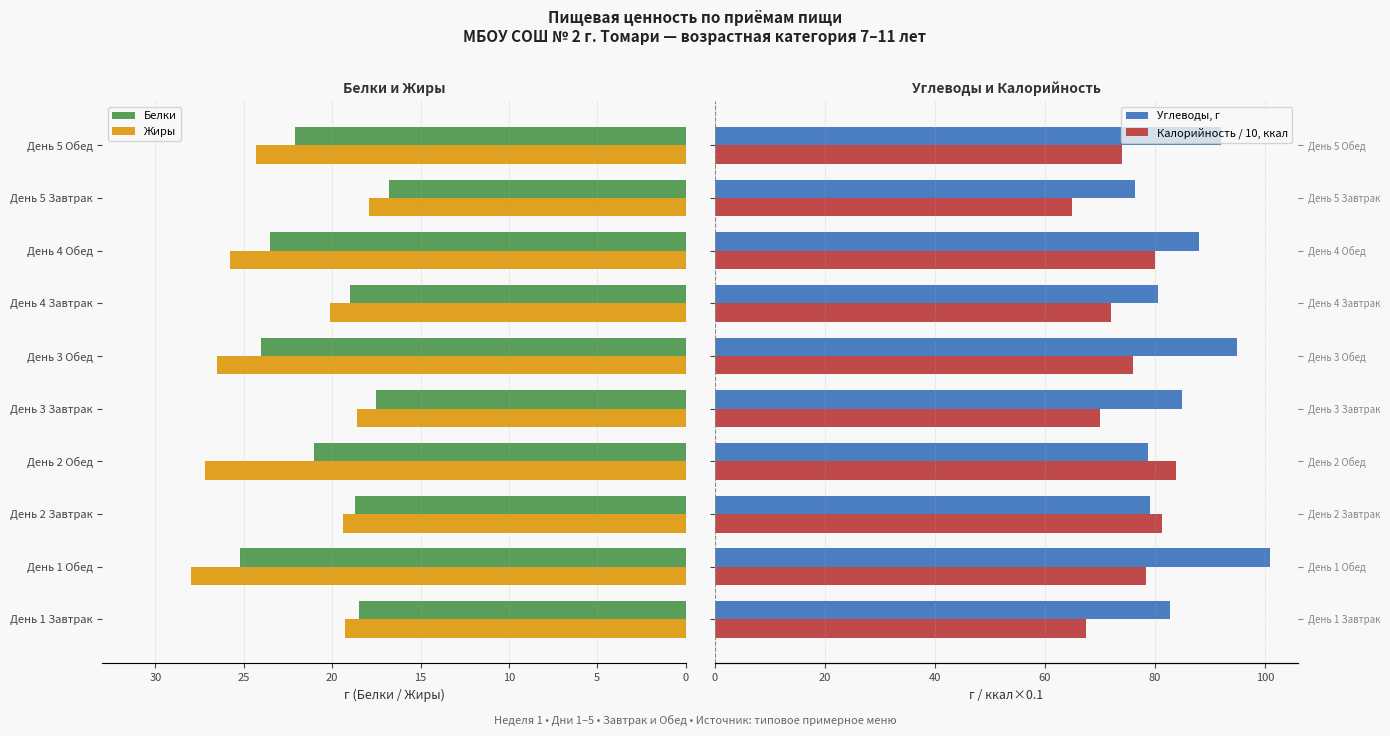

What is the highest value of the Углеводы, г series?

100.9